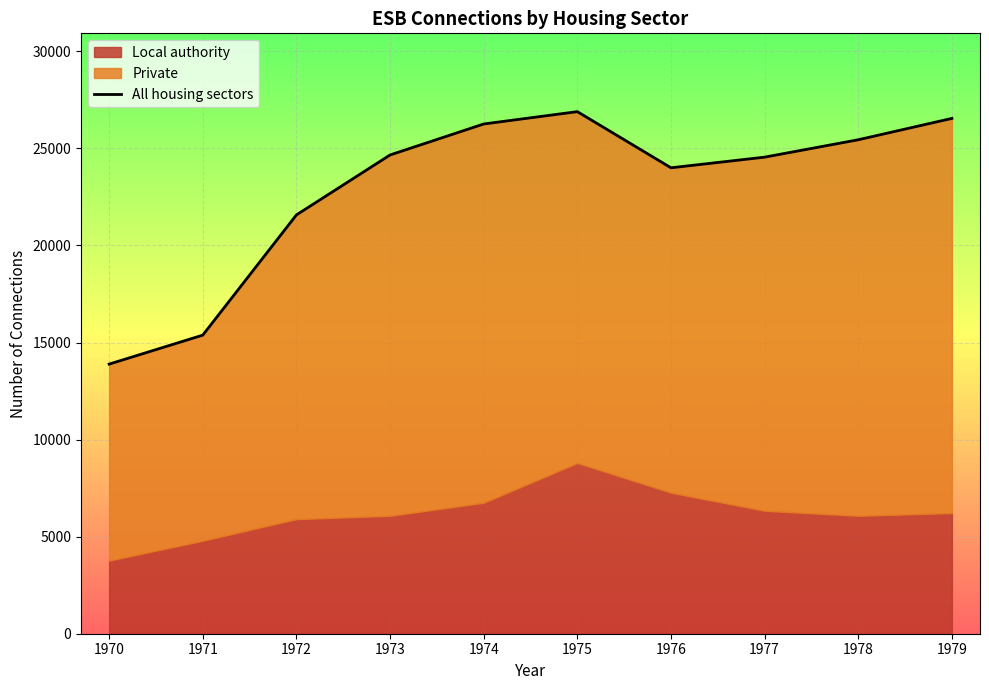

What value does the data have at 1973, to the nearest 100?

24700